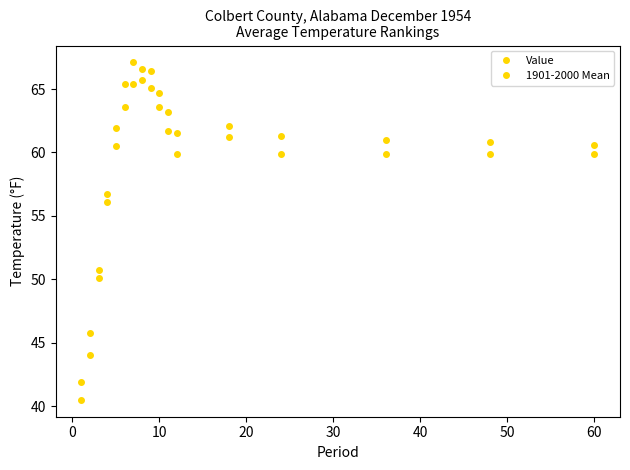

After their last crossing, which series has the higher values: 1901-2000 Mean or Value?

Value